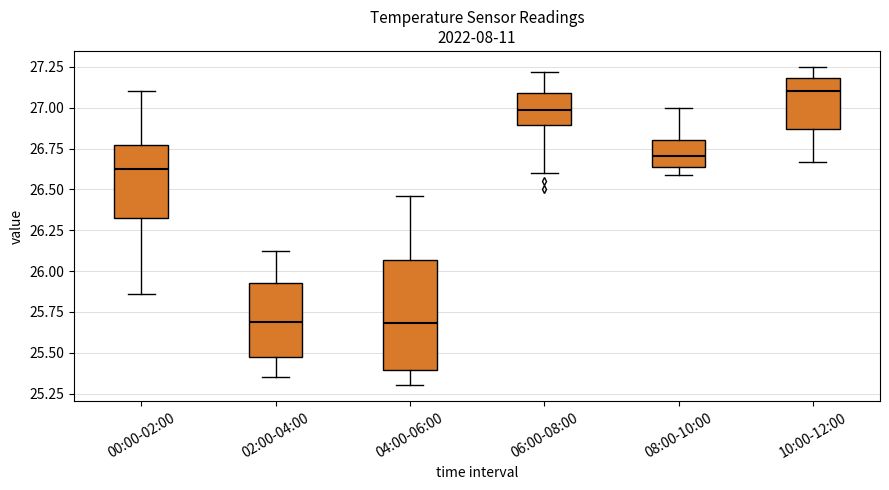

Where does the median line of the box for 00:00-02:00 sit on the y-axis? The values are not printed on the chart, so give them approximately, as read against the axis.

26.65